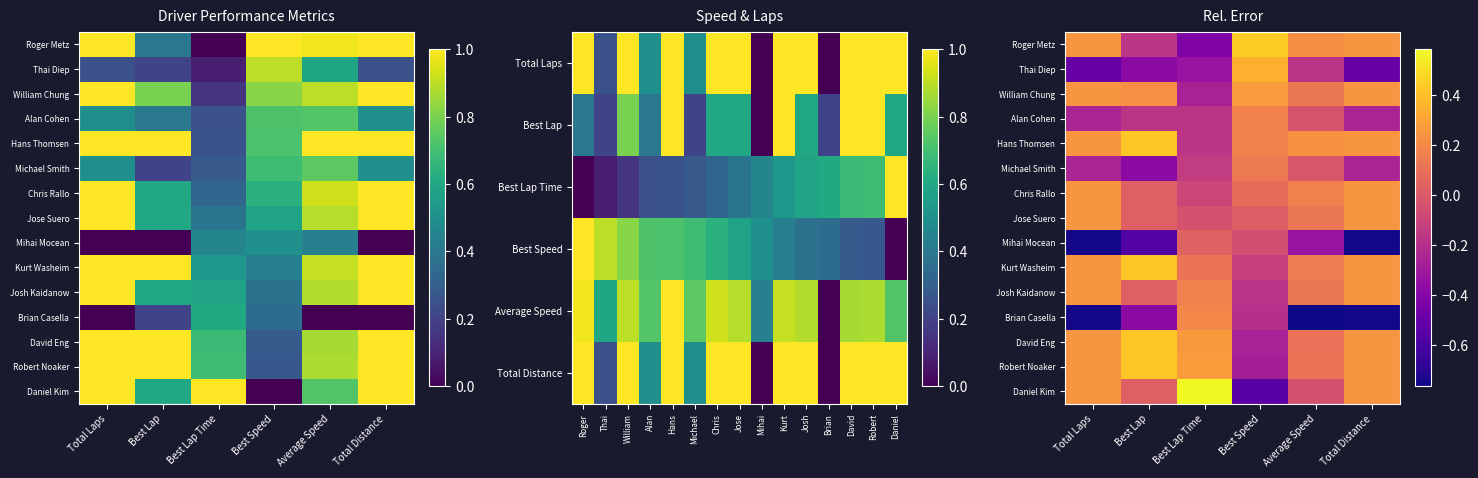

At how many categories does at least one series exceed 0?

6